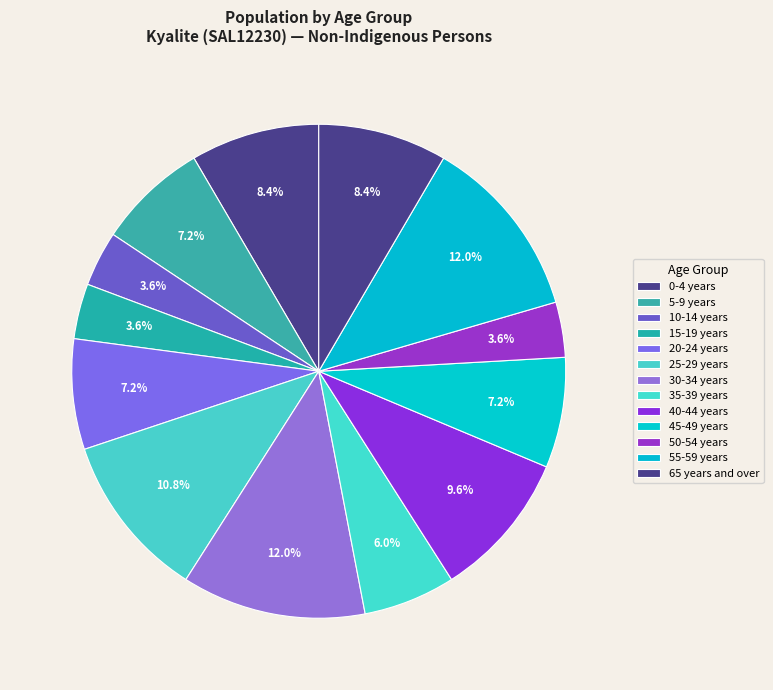

Count the number of slices in the pie.

13